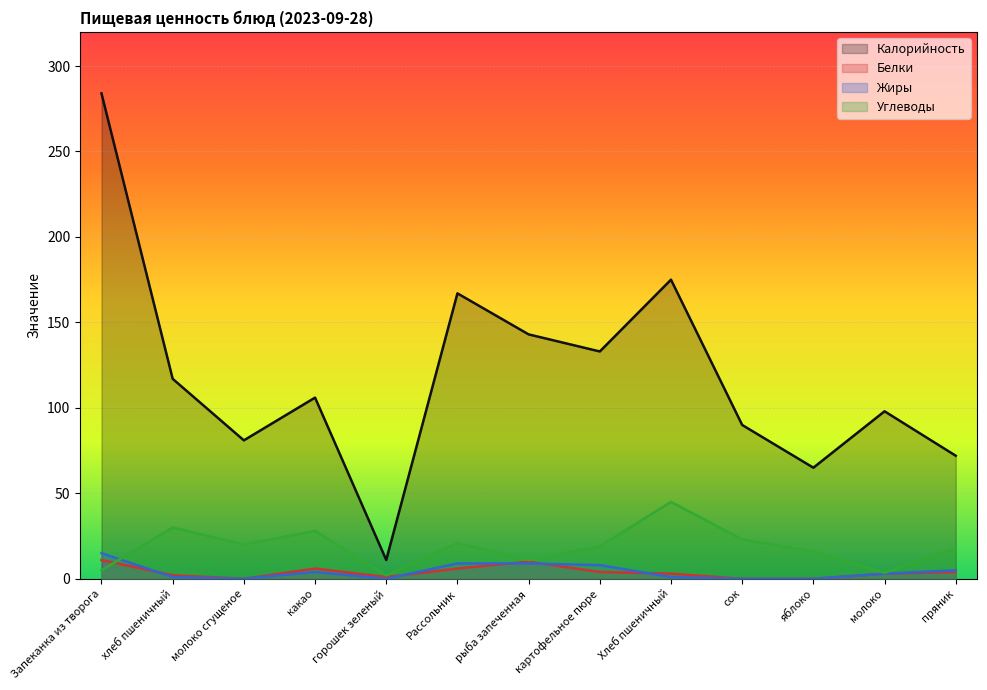

True or false: Белки has a value of 4.8 at Запеканка из творога.

False